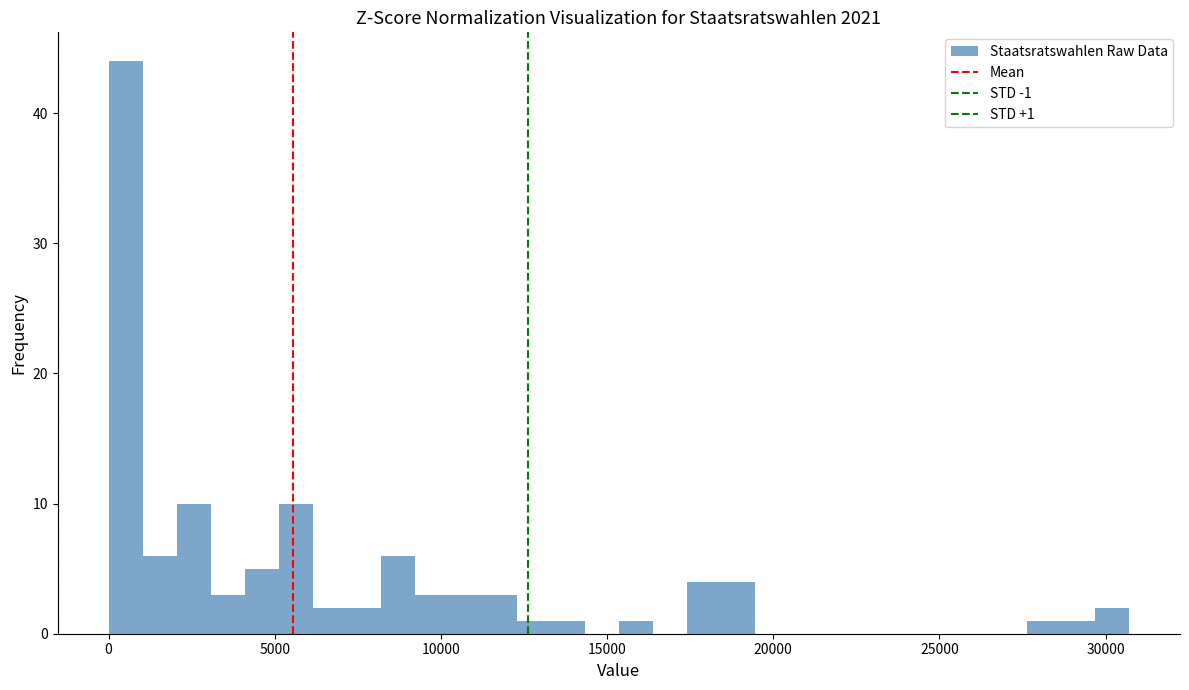

Read against the x-axis, roughly where is the centre of the tallest bar?

500